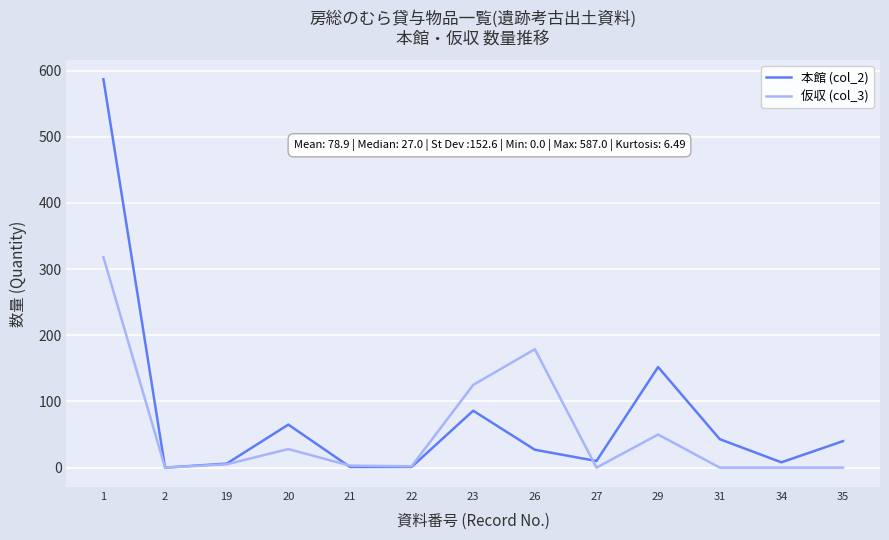

Rank the series by their average value, from lowest to highest.

仮収 (col_3), 本館 (col_2)